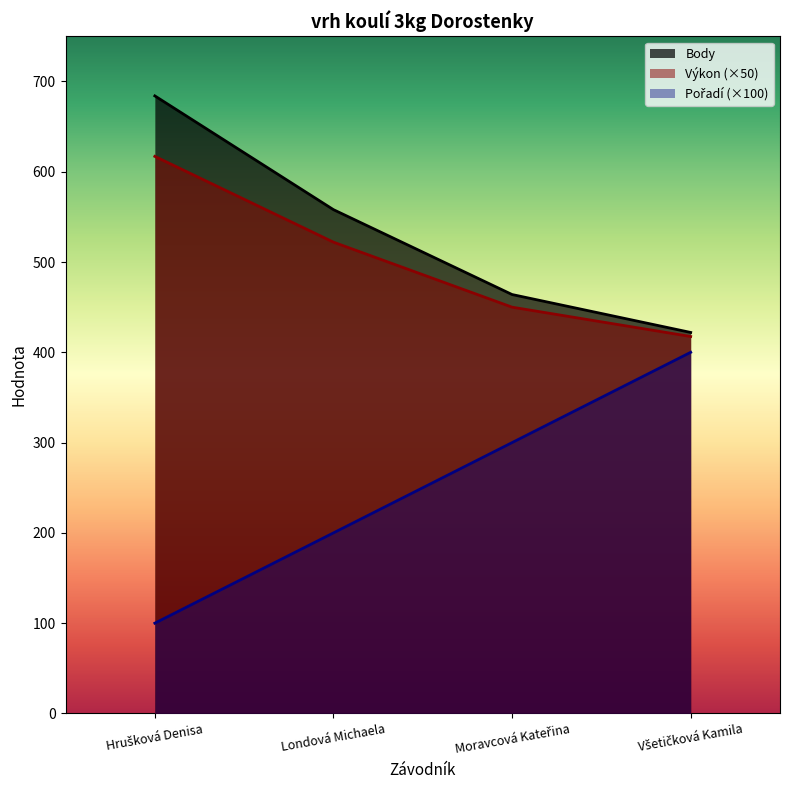

Which category has the lowest value across all series?

Hrušková Denisa